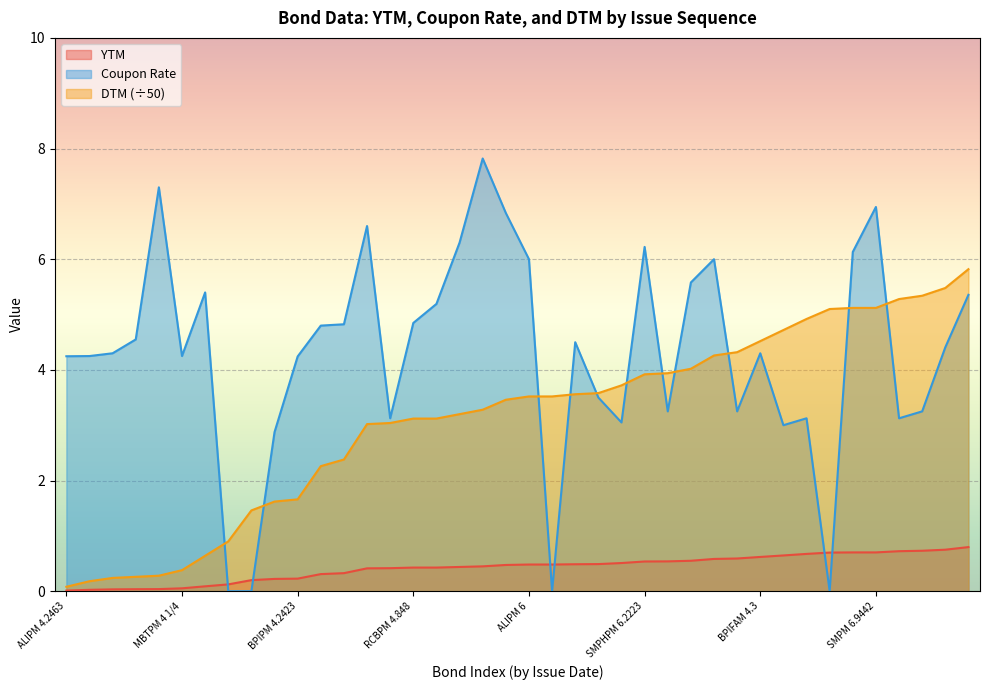

At which category is the sum across all series the highest?

SMPM 6.9442